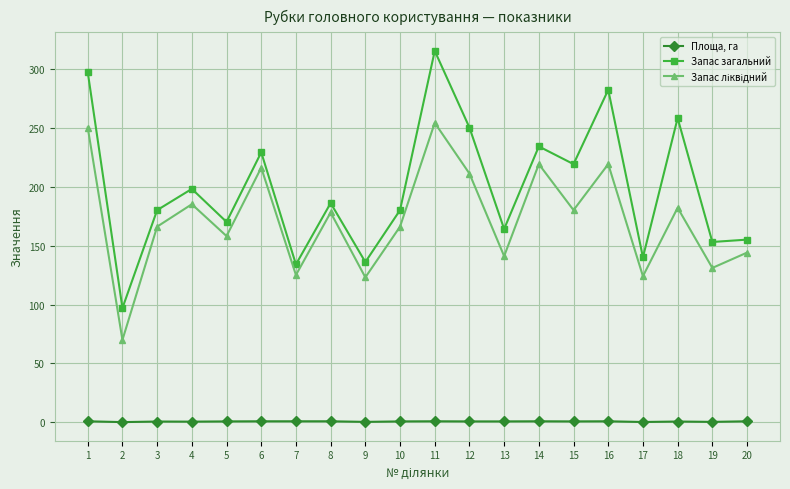

What is the spread (max minus min) of values at 8?

185.0